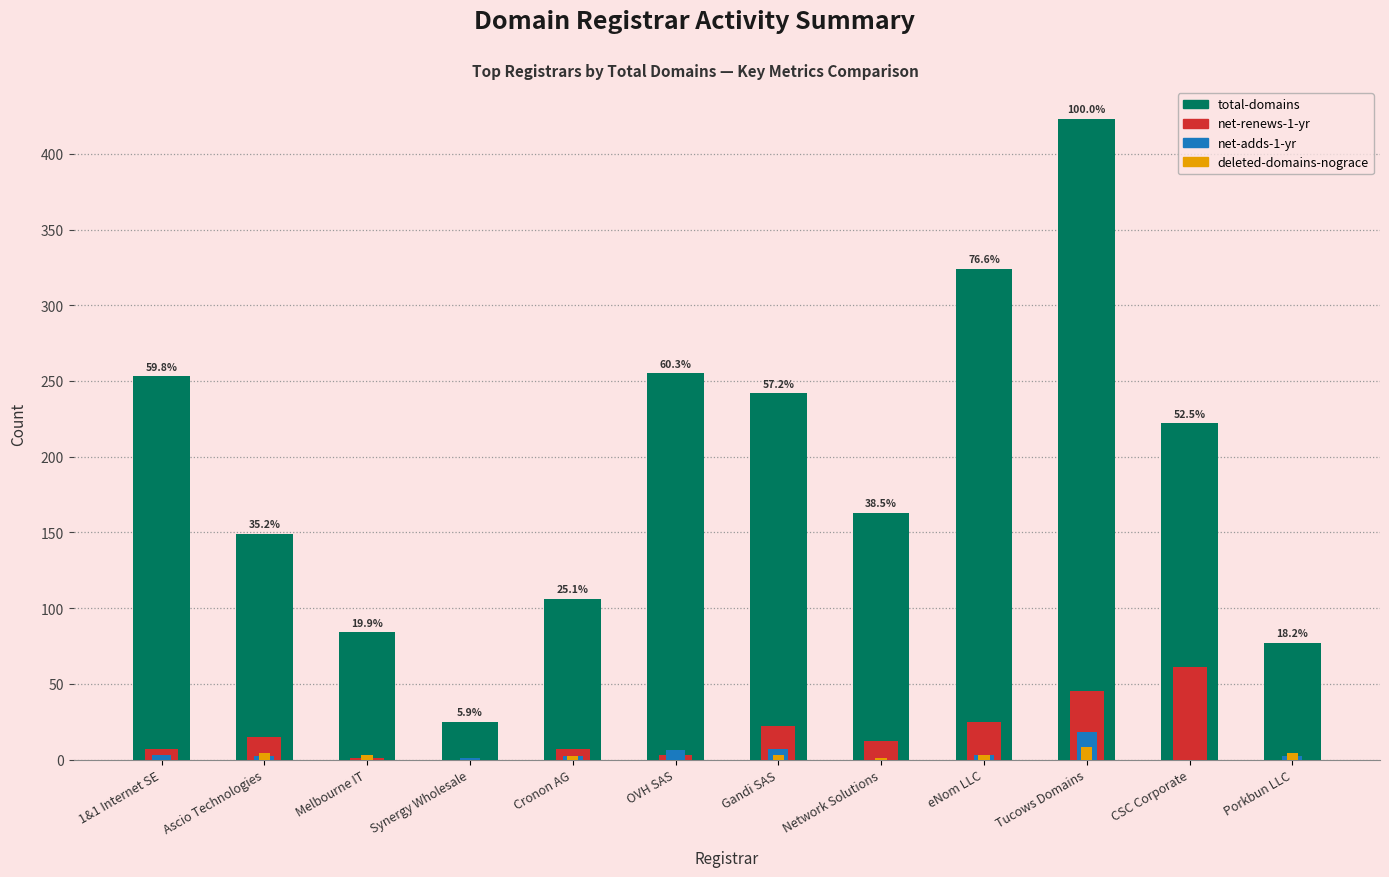

Where does the net-adds-1-yr series first go above 2?

1&1 Internet SE